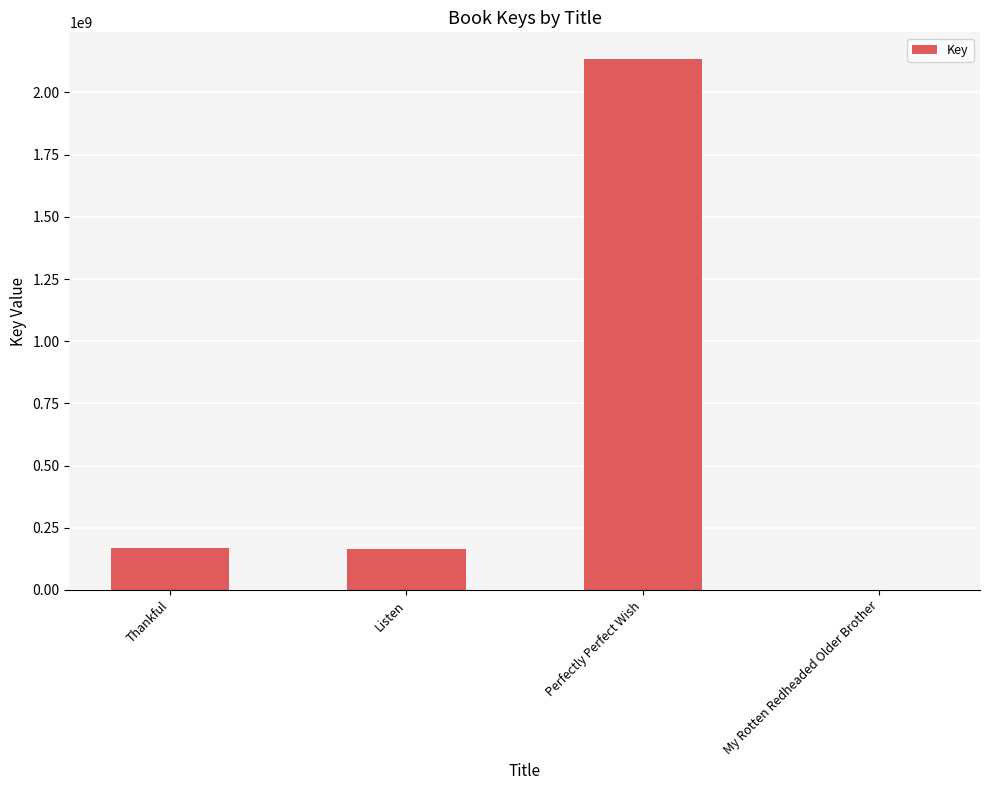

Are the bars horizontal?

No